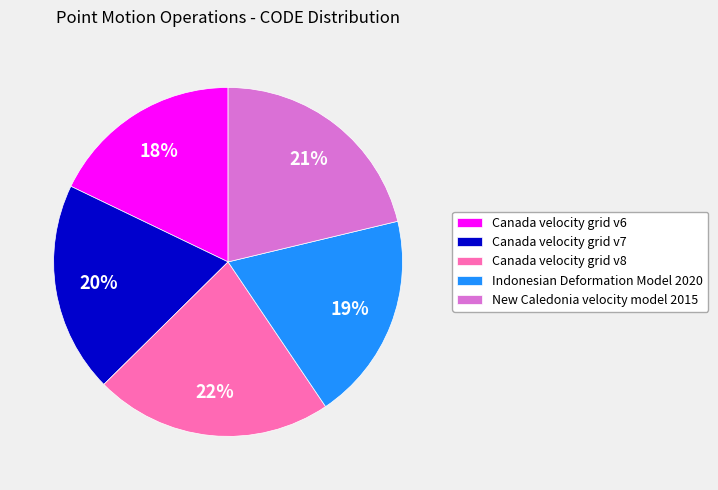

To the nearest percent, what is the average slice percentage?

20%